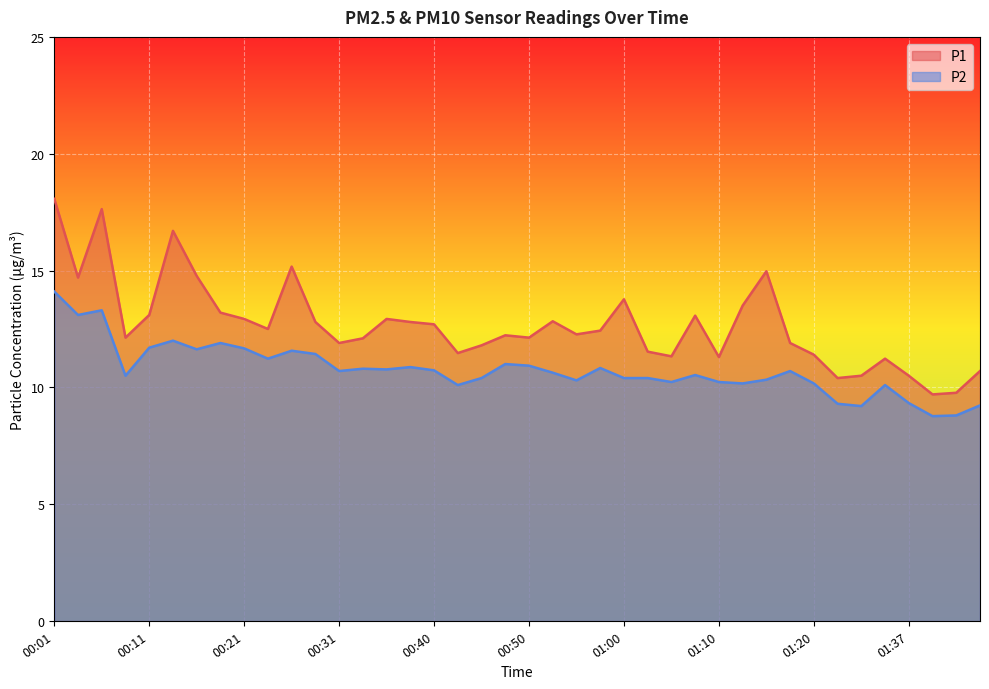

What are all the series names shown in the legend?

P1, P2